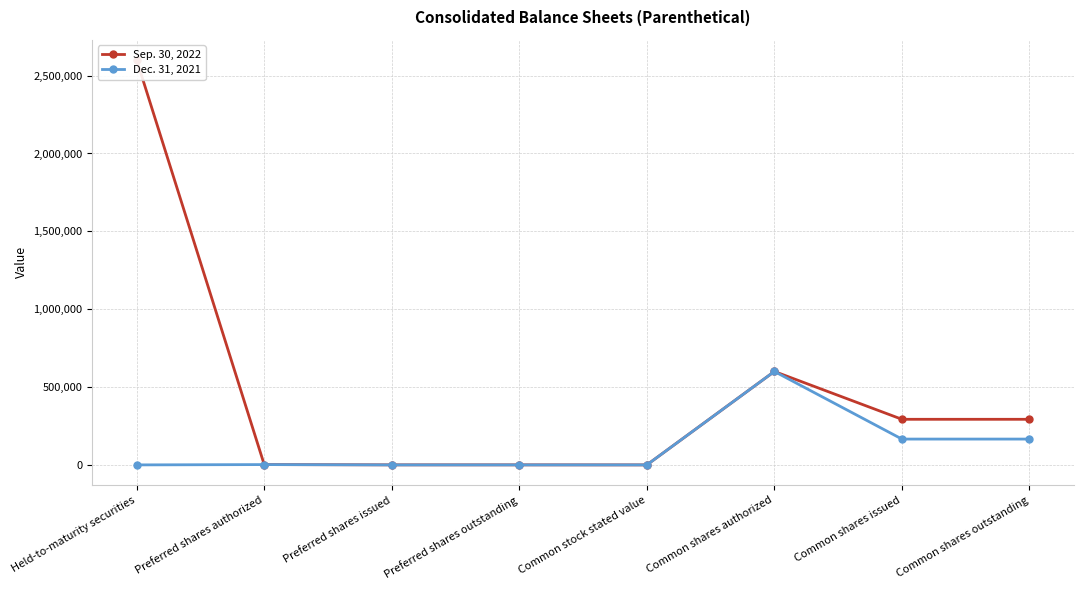

Is this an area chart (filled region under the line)?

No